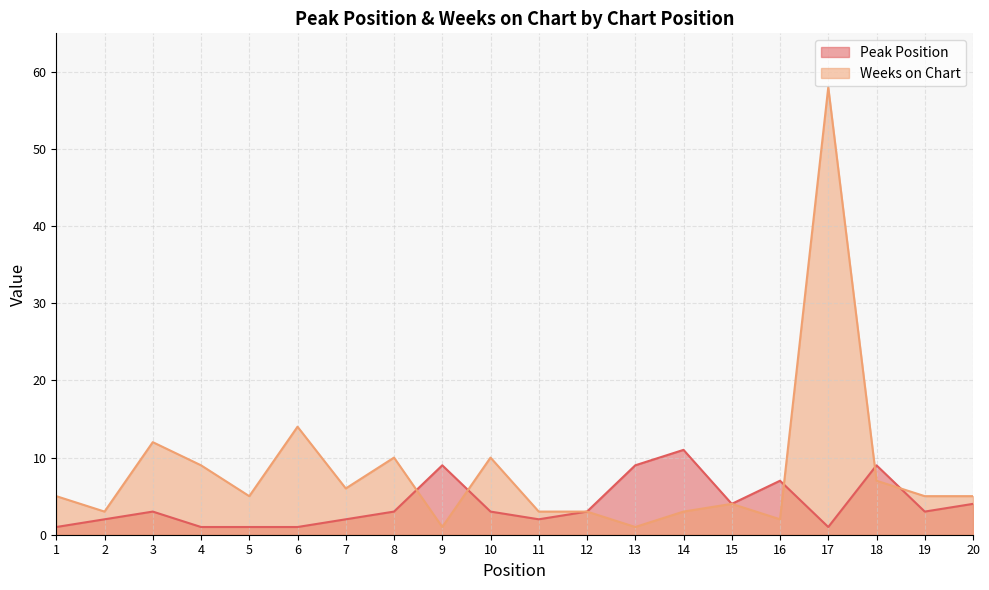

Rank the series at 17 from lowest to highest value.

Peak Position, Weeks on Chart